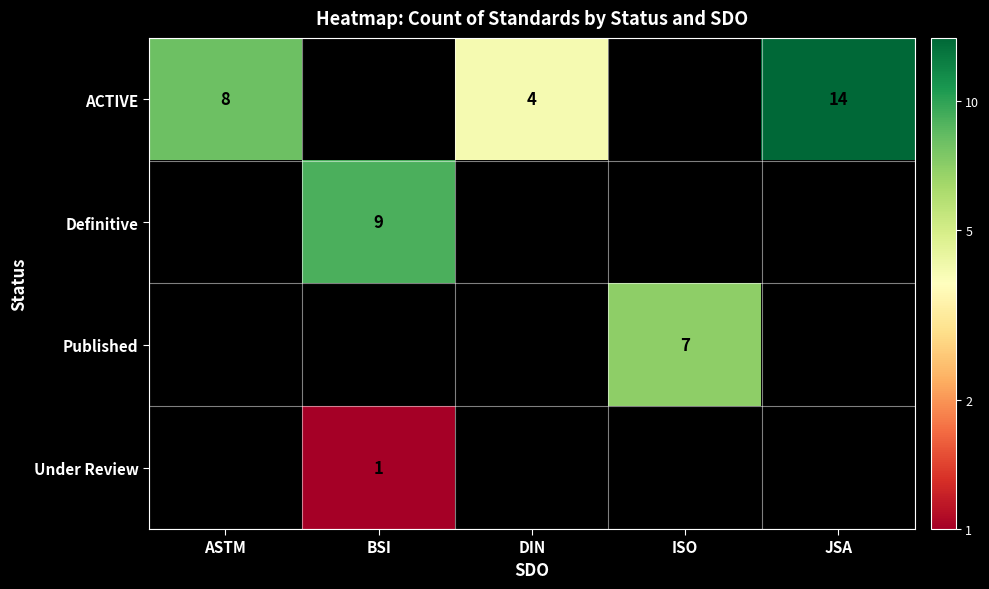

The ACTIVE series shows 8 at ASTM. True or false?

True